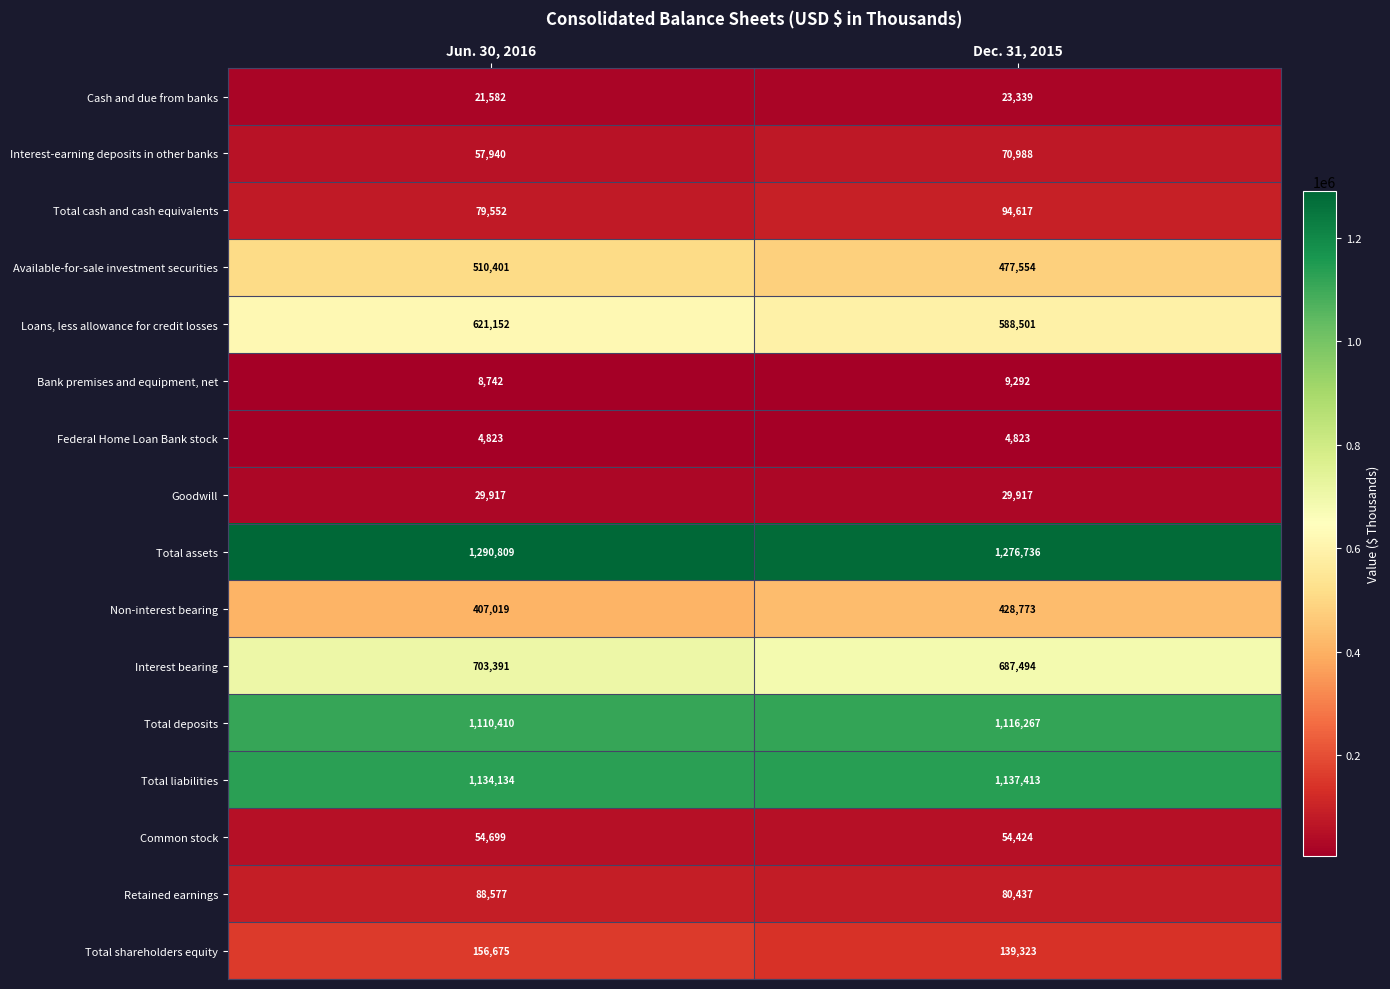

Which category has the highest value across all series?

Jun. 30, 2016